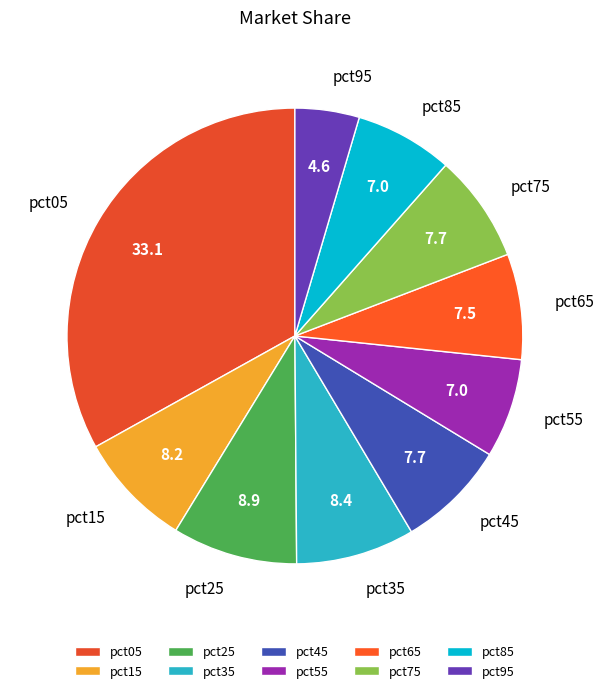

Is the sum of pct85 and pct95 greater than half?

No